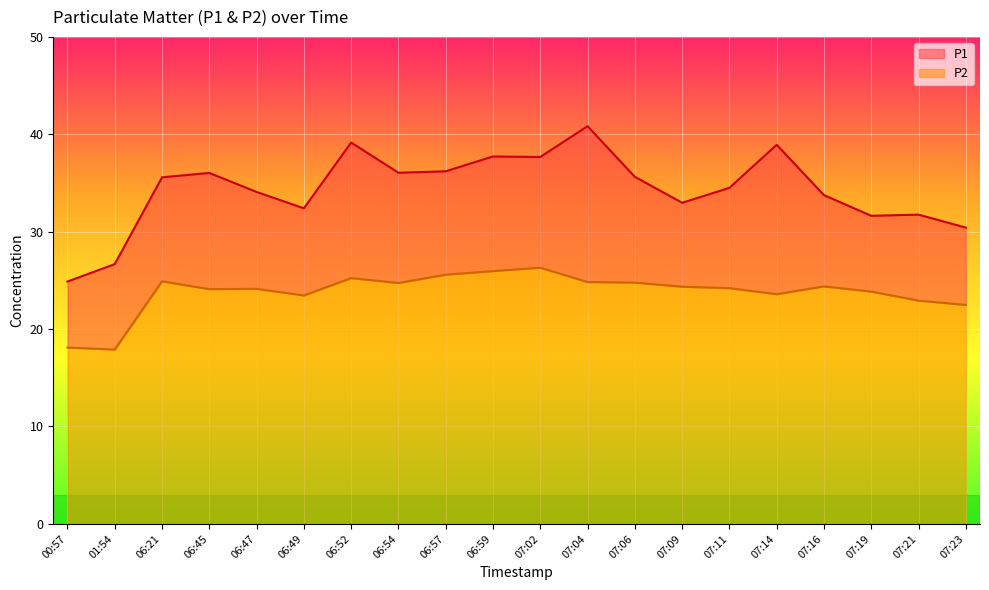

Reading right to left, what are all the values shown in this chart?

P1: 30.4	31.8	31.6	33.8	38.9	34.5	33.0	35.6	40.8	37.7	37.7	36.2	36.0	39.1	32.4	34.1	36.0	35.6	26.7	24.9
P2: 22.5	22.9	23.9	24.4	23.6	24.2	24.4	24.8	24.8	26.3	25.9	25.6	24.7	25.2	23.4	24.1	24.1	24.9	17.9	18.1